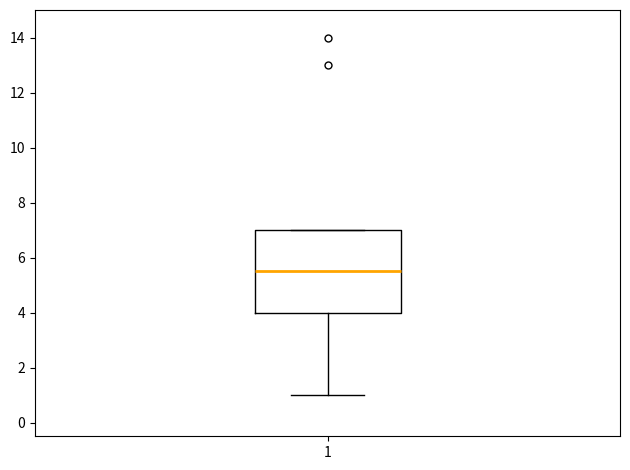

Where does the lower whisker of the box at x = 1 end on the y-axis? The values are not printed on the chart, so give them approximately, as read against the axis.

1.0